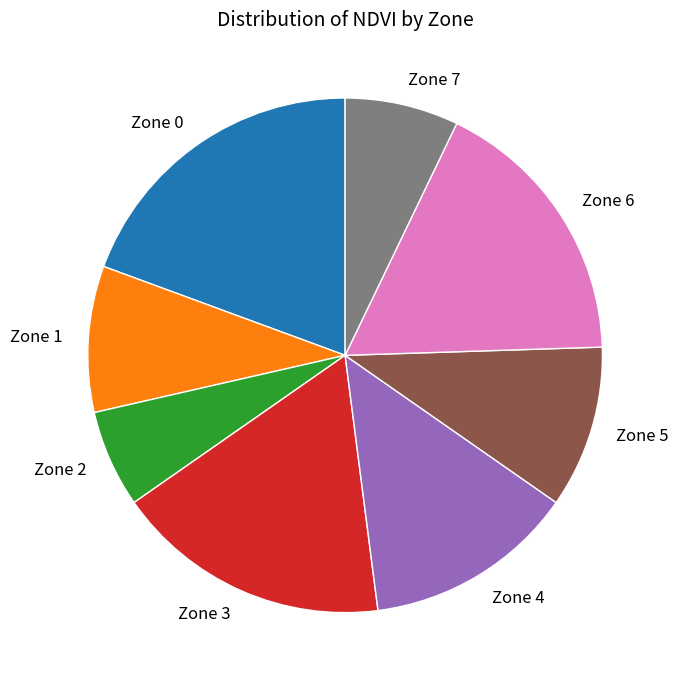

Is the sum of Zone 2 and Zone 4 greater than half?

No